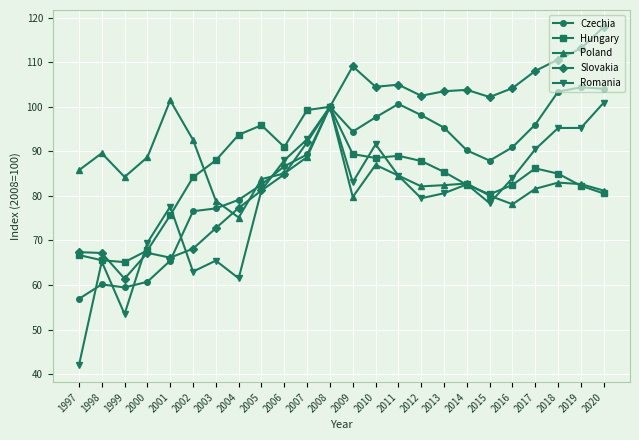

Does the chart have visible grid lines?

Yes